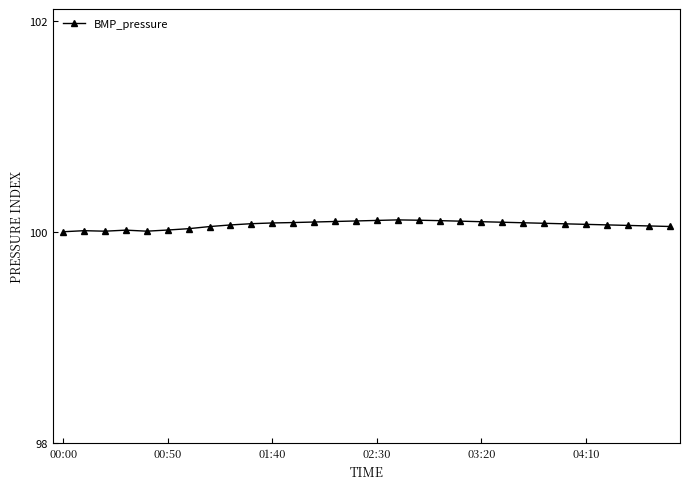

True or false: the data has more than 0 interior local peaks.

True